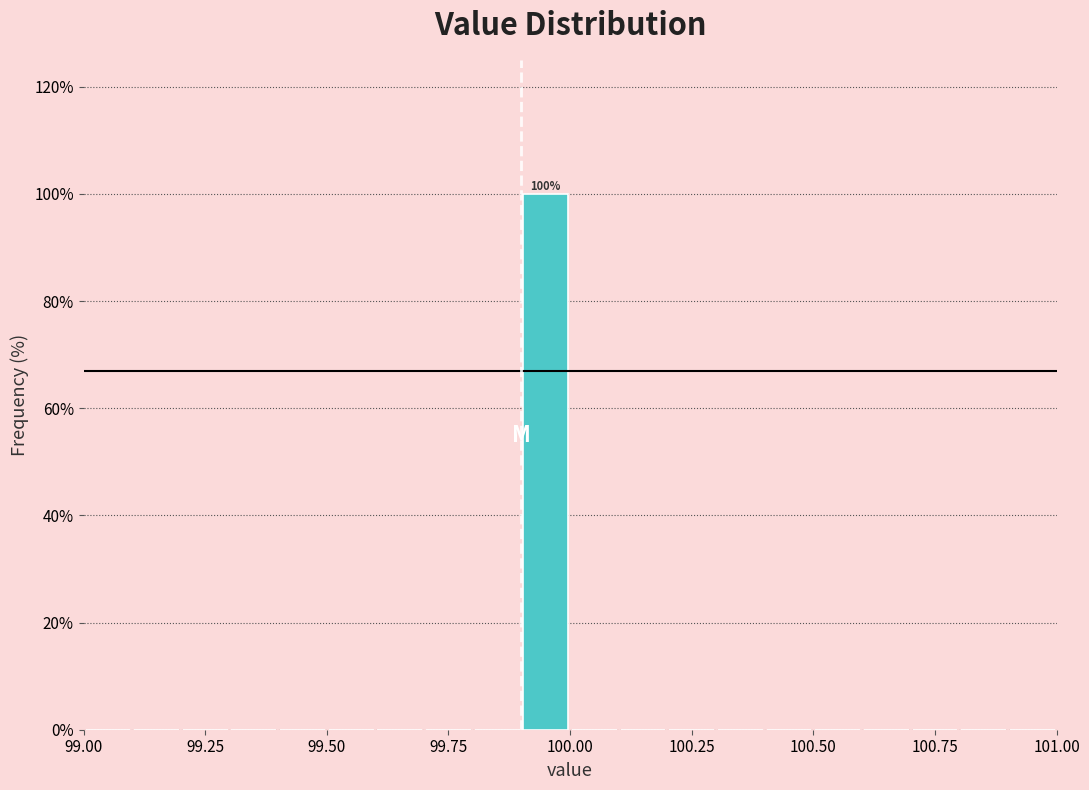

Read against the x-axis, roughly where is the centre of the tallest bar?

99.95